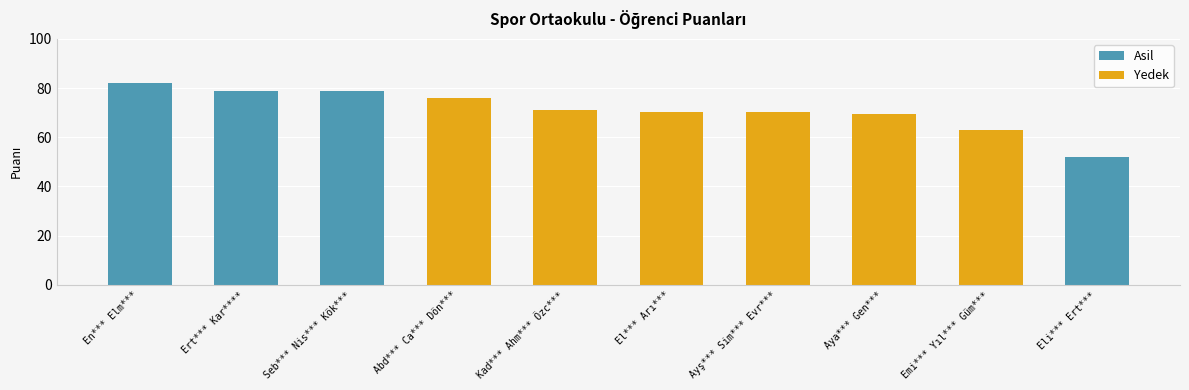

How many data points does each series have?

10